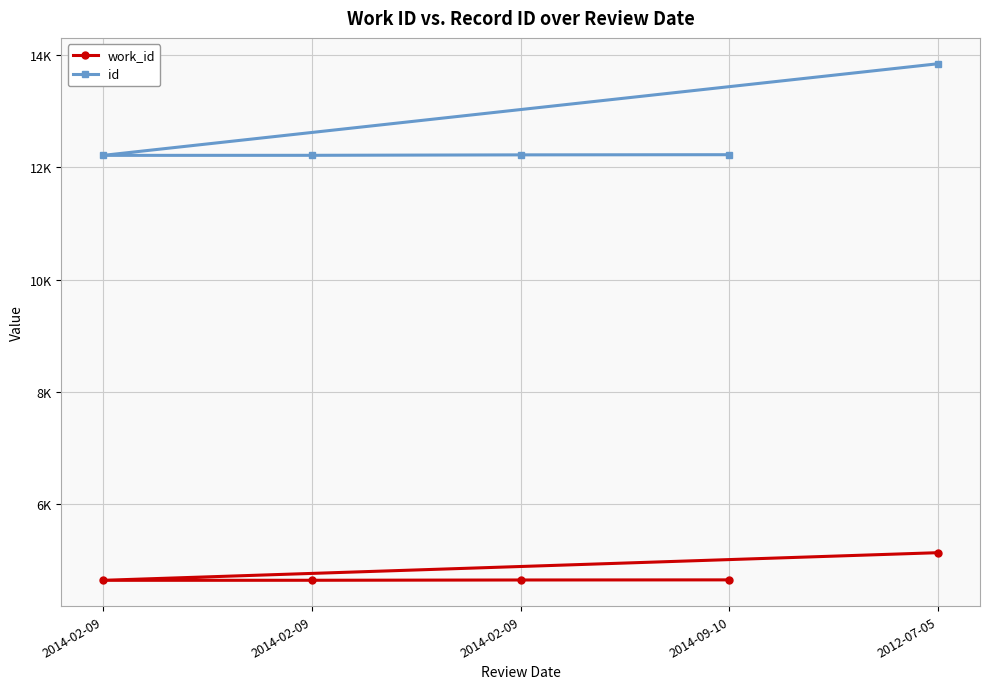

What are all the series names shown in the legend?

work_id, id